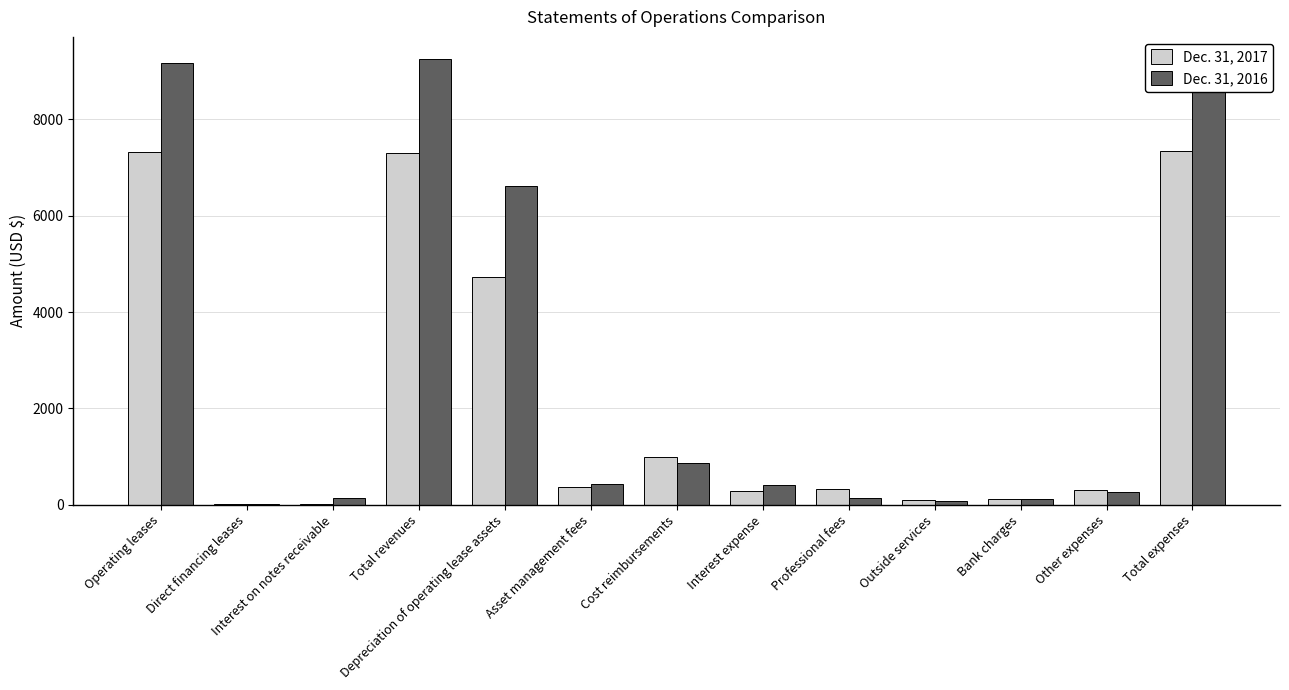

Is the value of Dec. 31, 2016 at Direct financing leases greater than the value of Dec. 31, 2017 at Depreciation of operating lease assets?

No